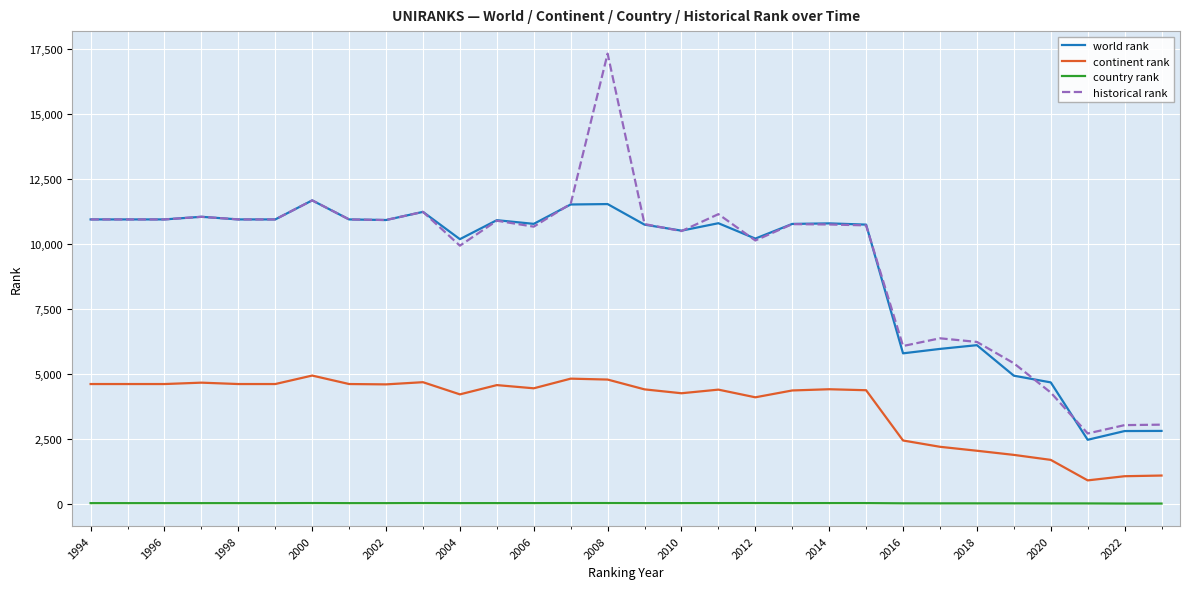

True or false: country rank and historical rank intersect in this chart.

False